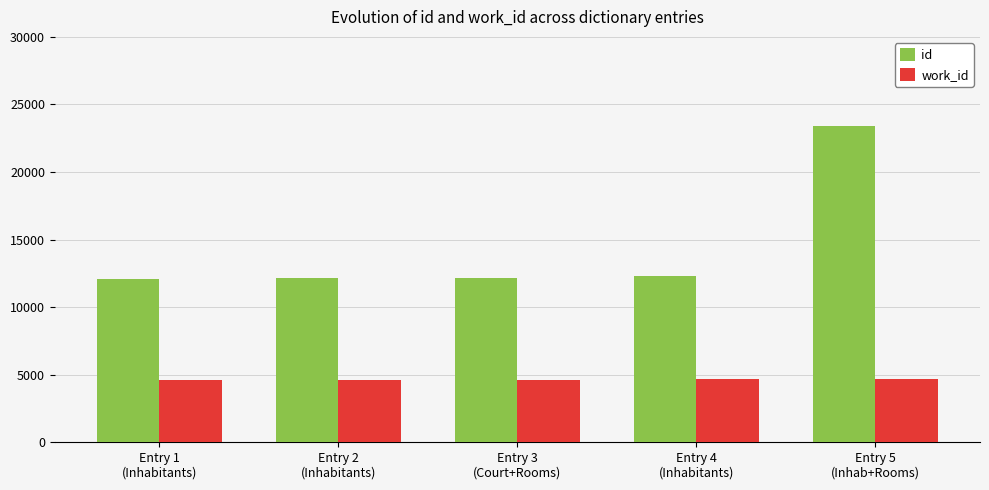

What is the difference between the maximum and minimum values in the work_id series?

119